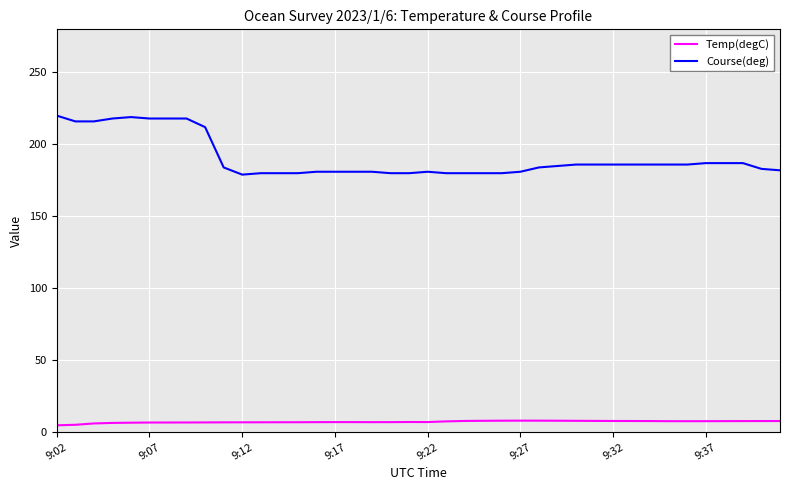

List the series in order of their peak value, lowest first.

Temp(degC), Course(deg)